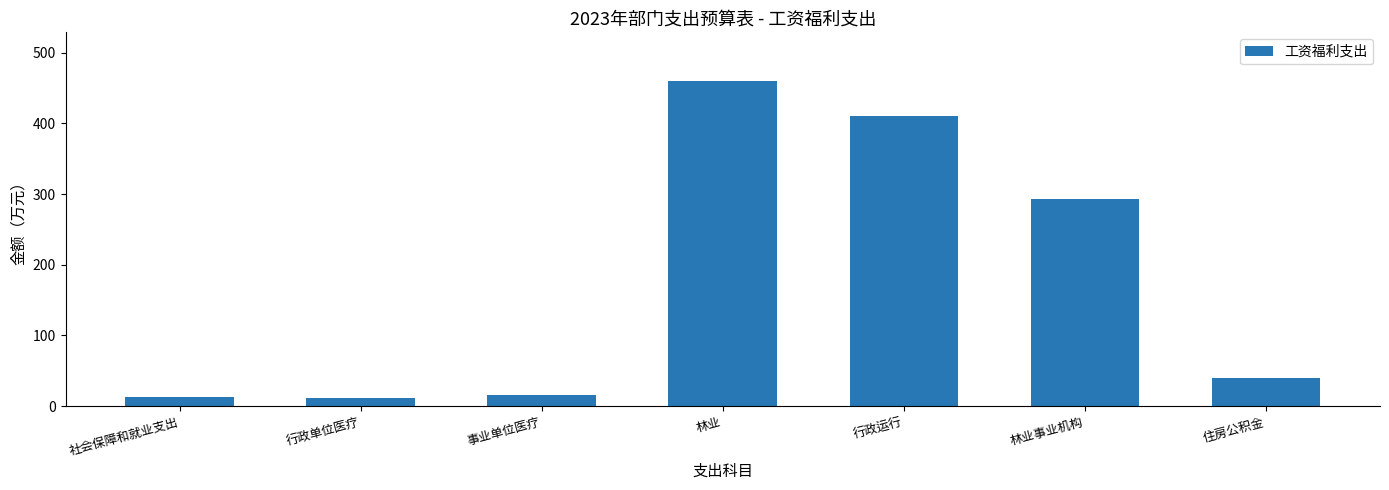

What is the difference between the second highest and minimum values?

399.0